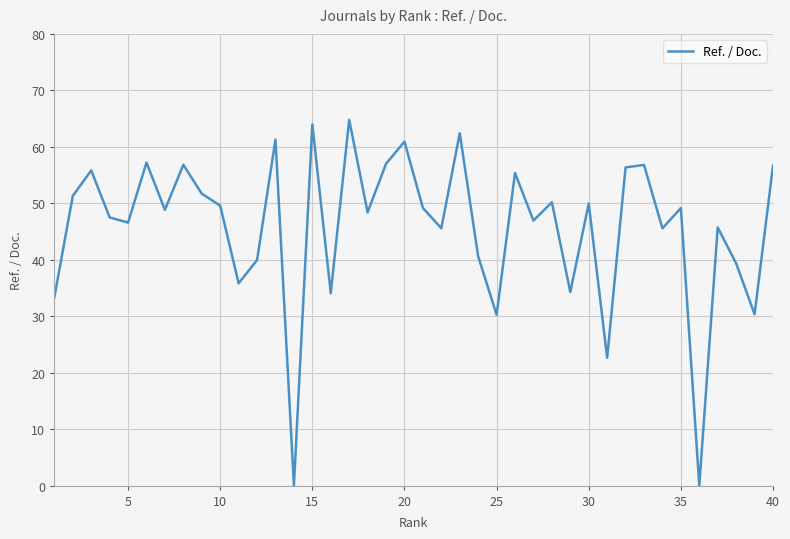

What is the maximum value shown in the chart?

64.8